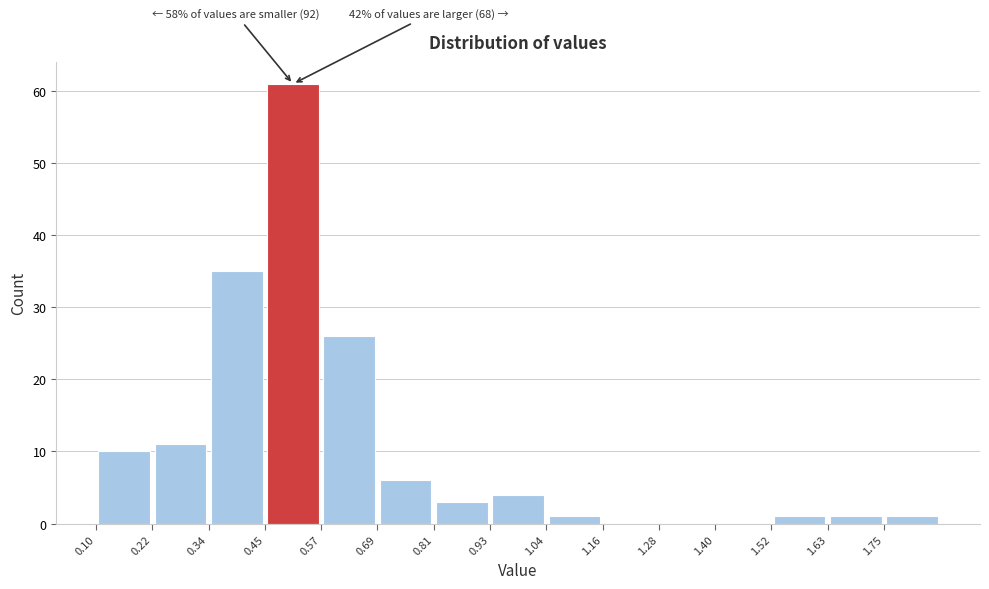

Which range on the x-axis has the tallest bar?

0.454 to 0.572